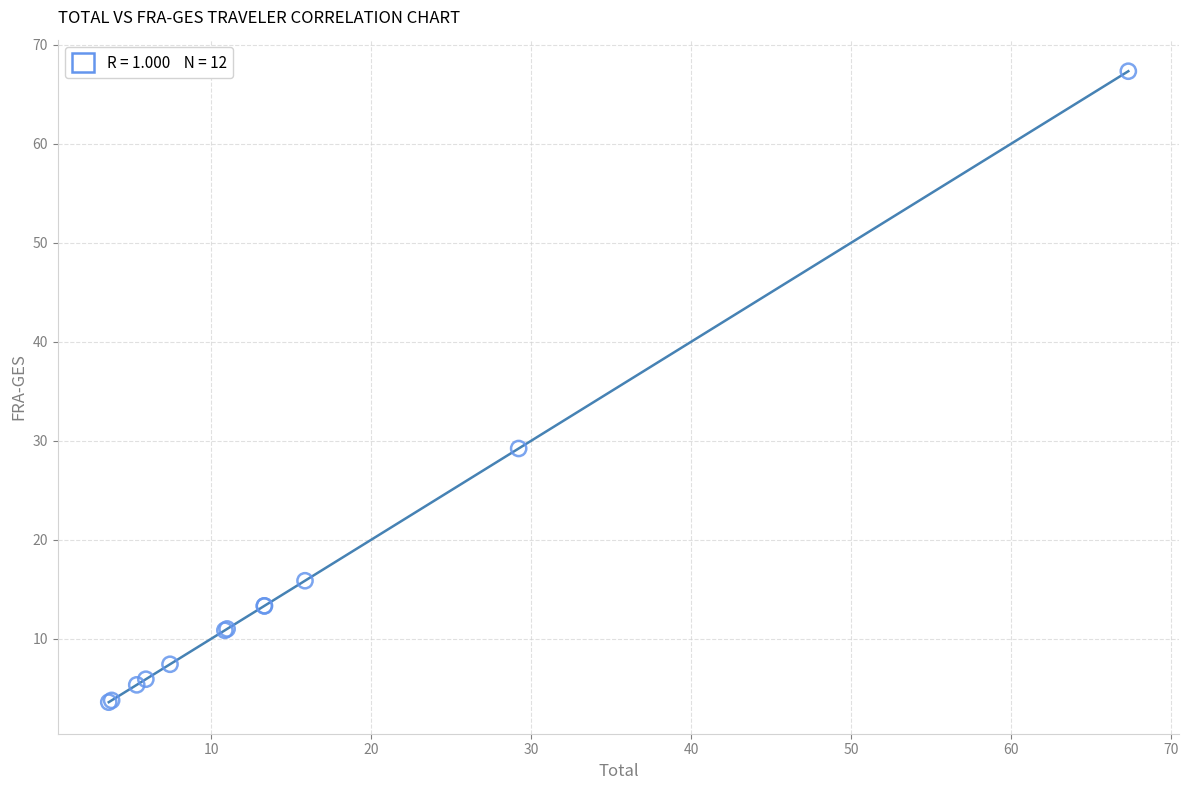

What Y value in the scatter plot is closest to 35?

29.2